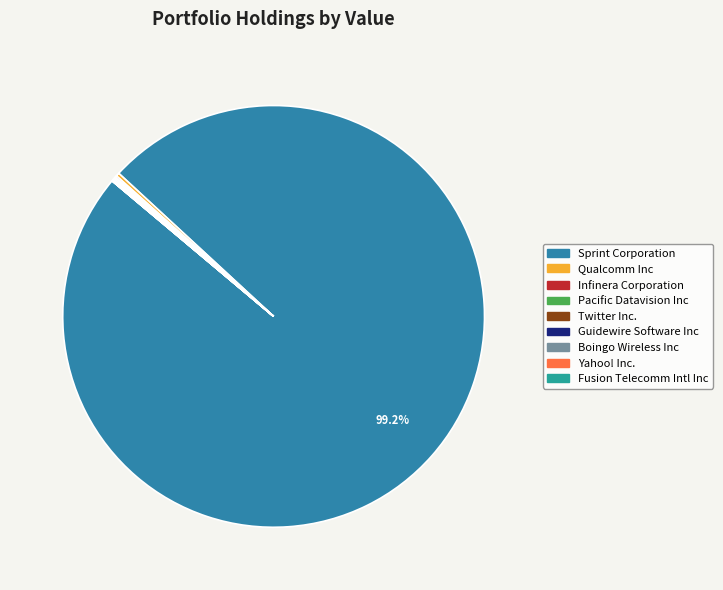

Is it true that Sprint Corporation is 99% of the pie?

True